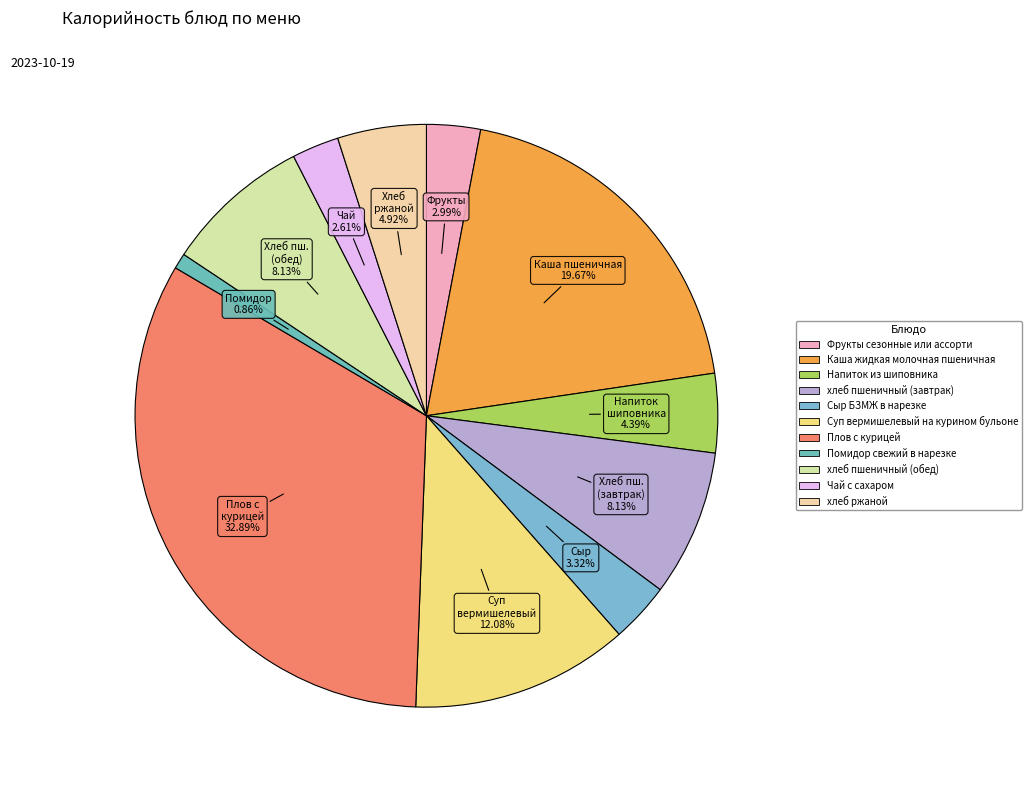

Which has a higher value, Каша жидкая молочная пшеничная or хлеб пшеничный (завтрак)?

Каша жидкая молочная пшеничная